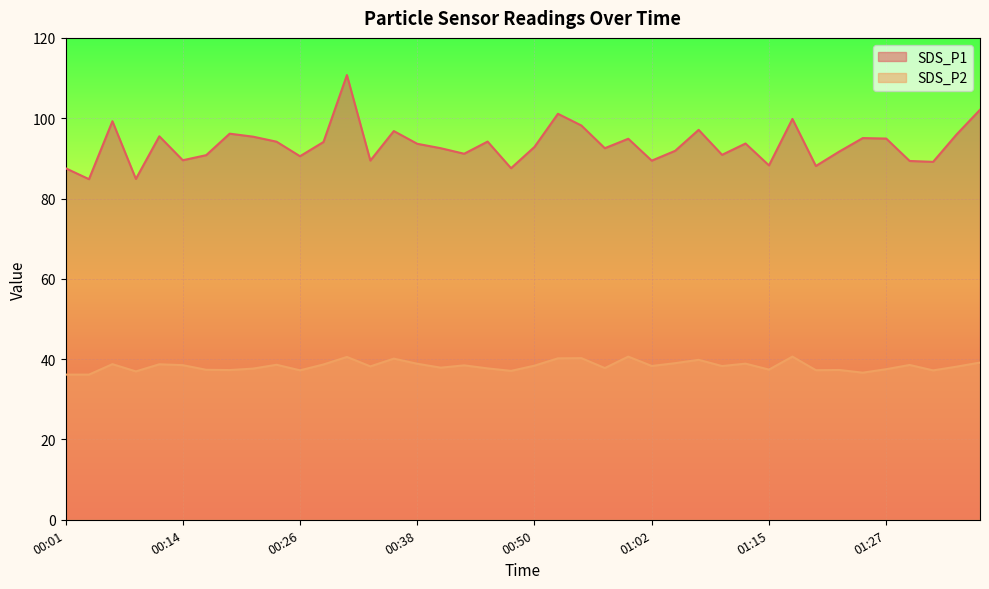

What is the label of the 24th point from the left?

00:57